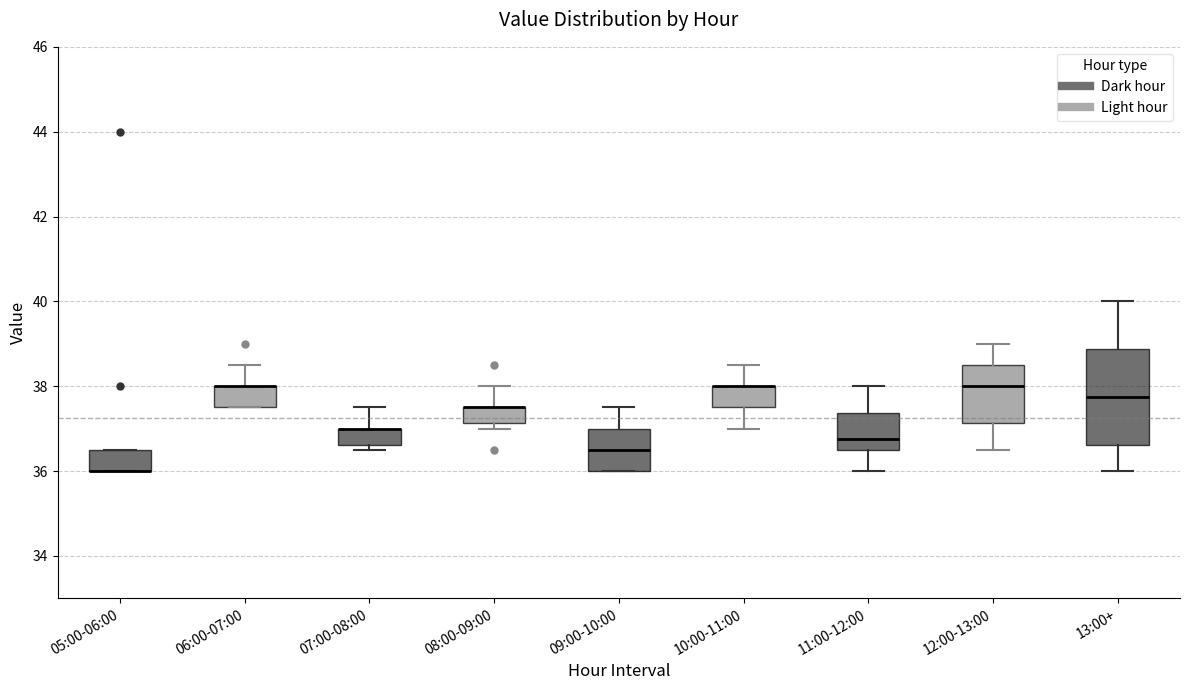

Where does the upper whisker of the box for 09:00-10:00 end on the y-axis? The values are not printed on the chart, so give them approximately, as read against the axis.

37.6